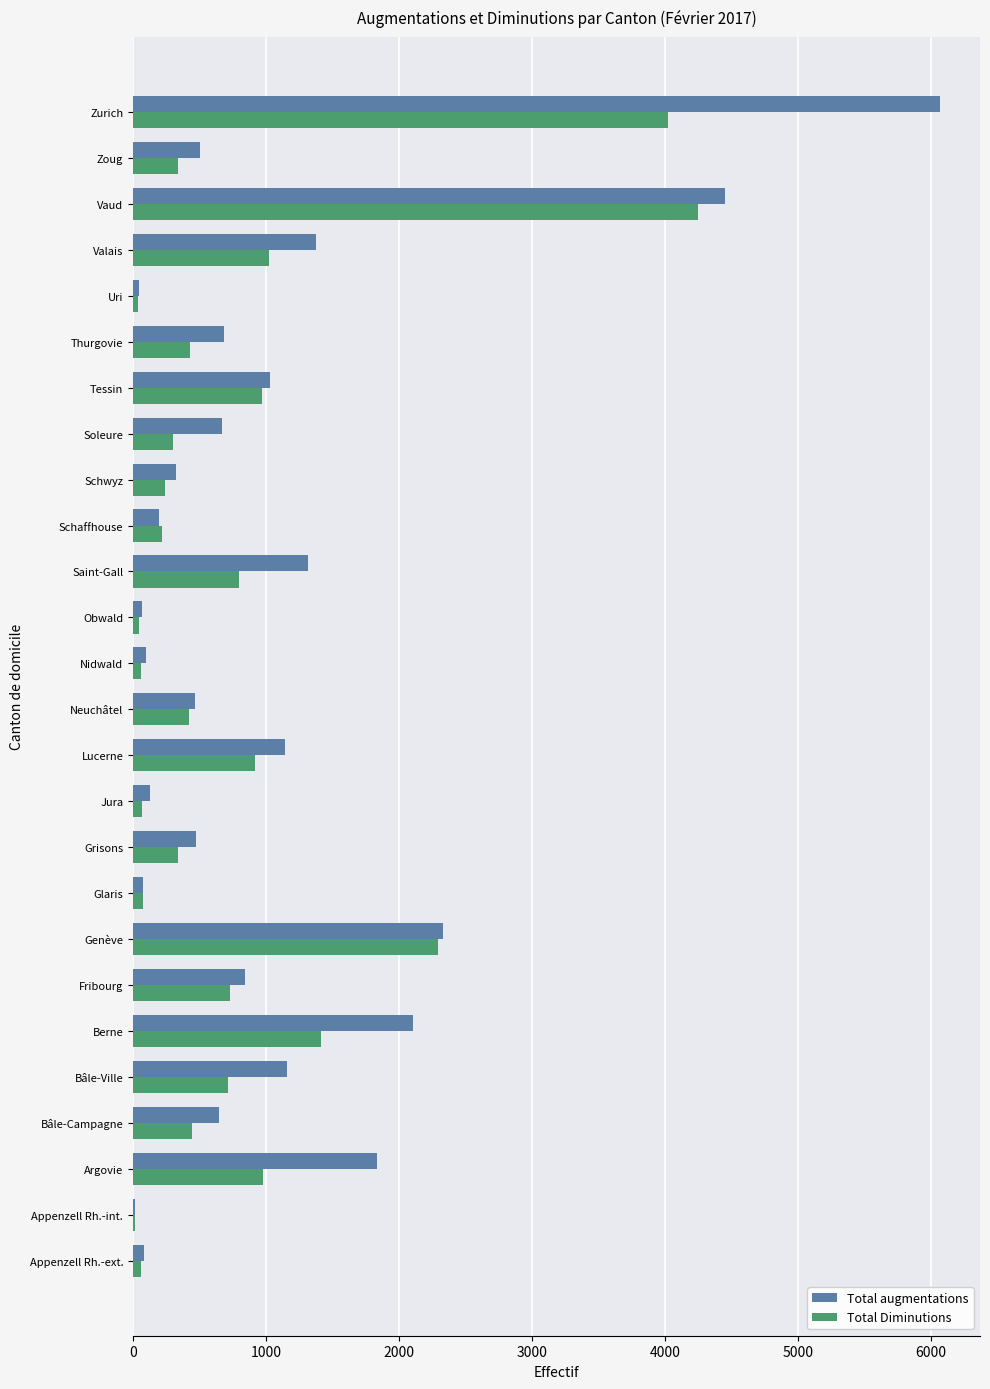

What are all the series names shown in the legend?

Total augmentations, Total Diminutions